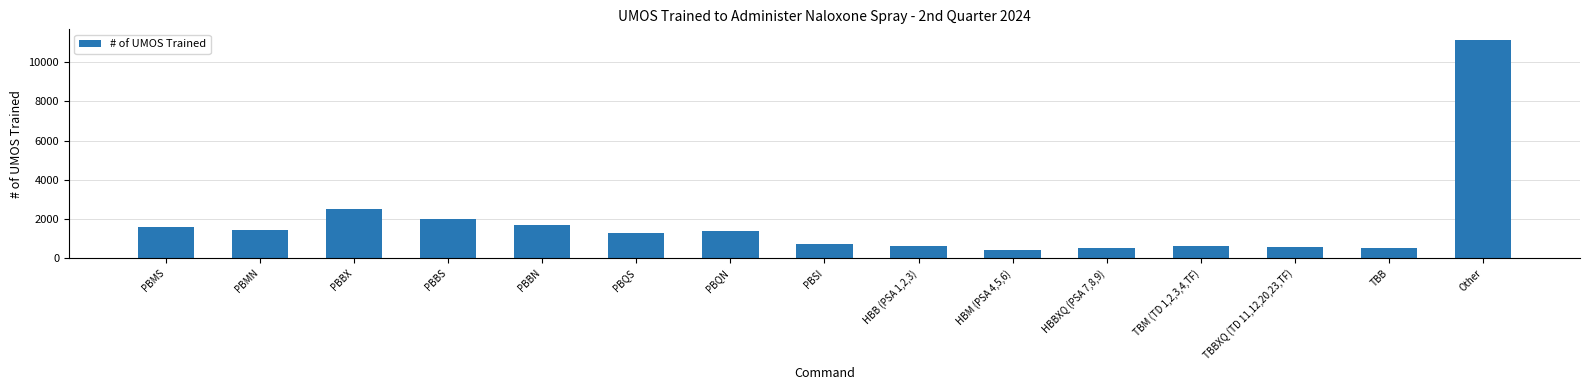

What is the change in value from HBB (PSA 1,2,3) to HBBXQ (PSA 7,8,9)?

-119